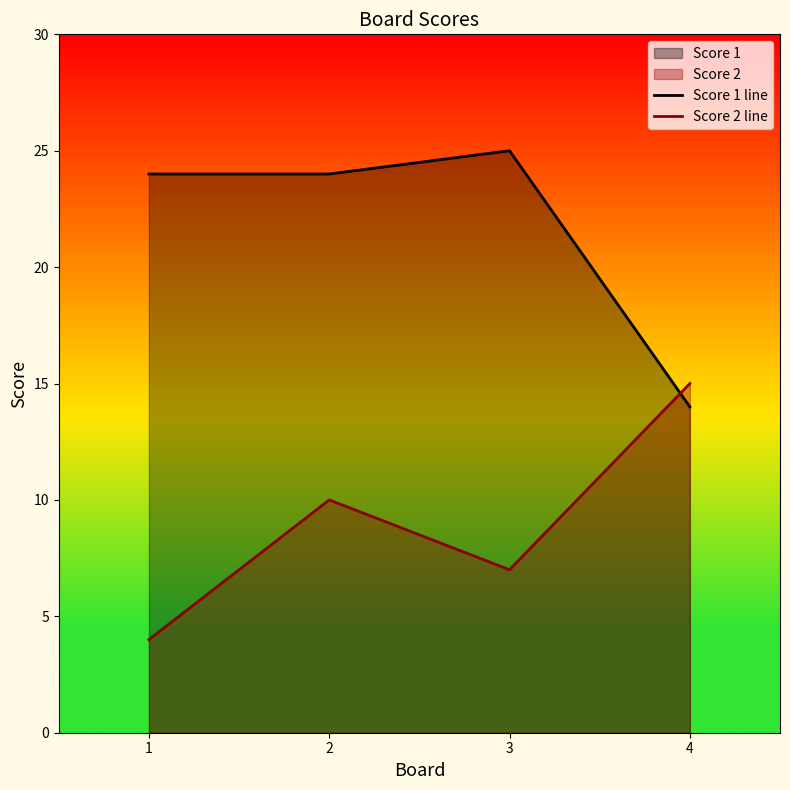

True or false: Score 2 line and Score 1 line intersect in this chart.

True